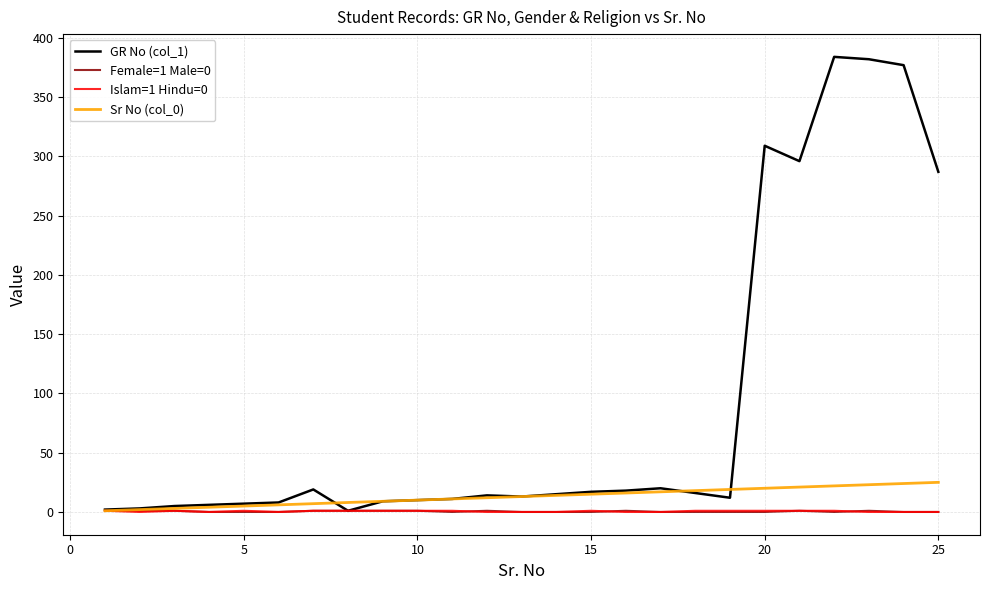

Which series has the largest range (max minus min)?

GR No (col_1)